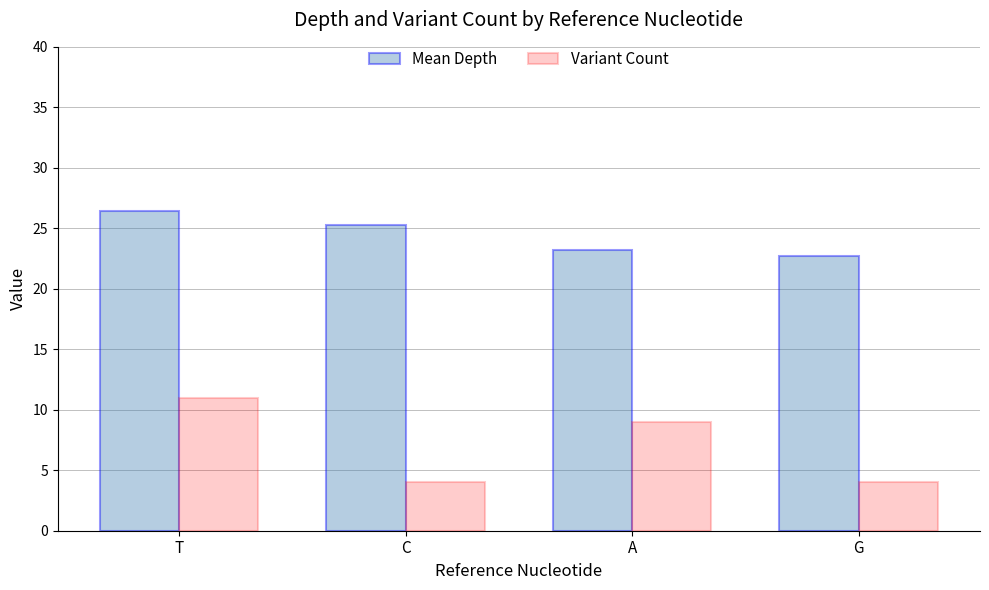

Which series has the largest range (max minus min)?

Variant Count